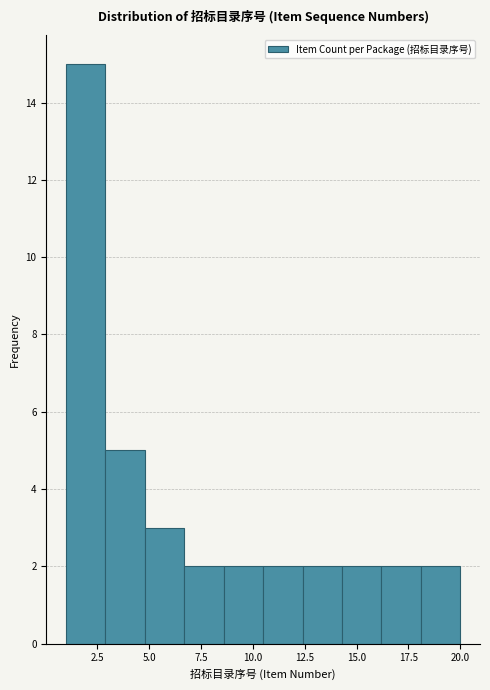

Around what value on the x-axis is the tallest bar? Give the approximate position of its centre, as read against the axis.

2.0